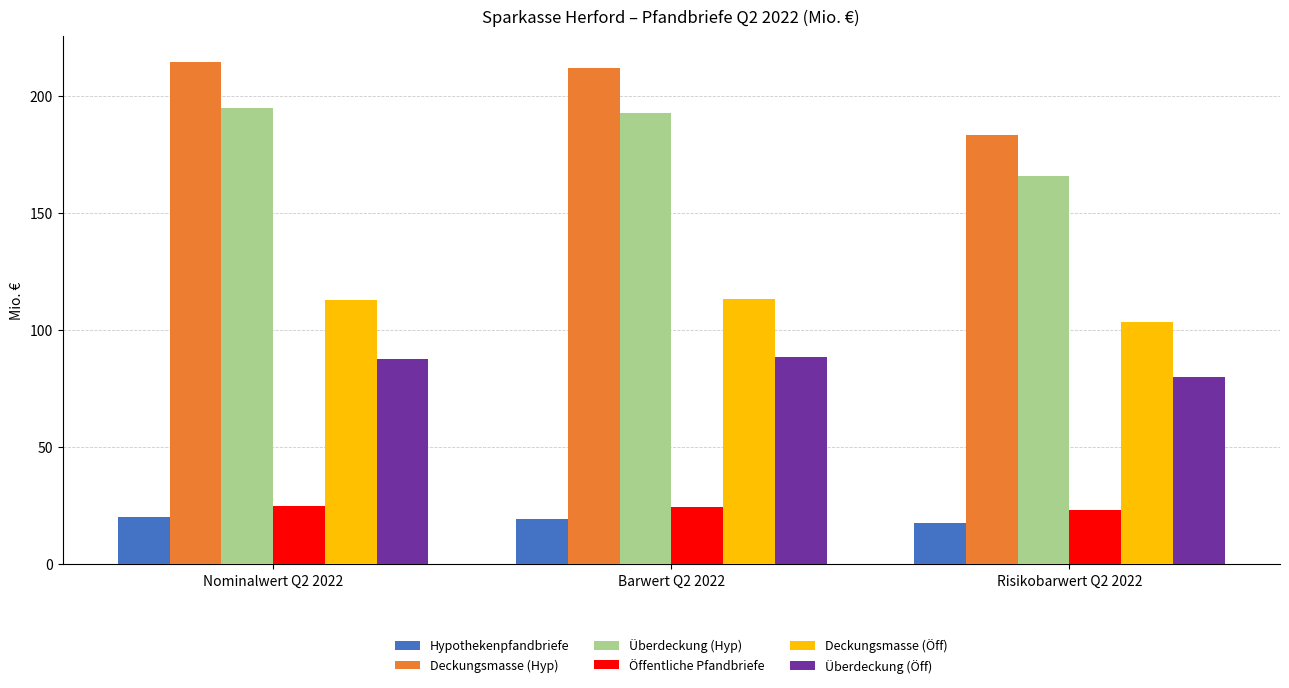

How many Hypothekenpfandbriefe values are between 17 and 20?

3